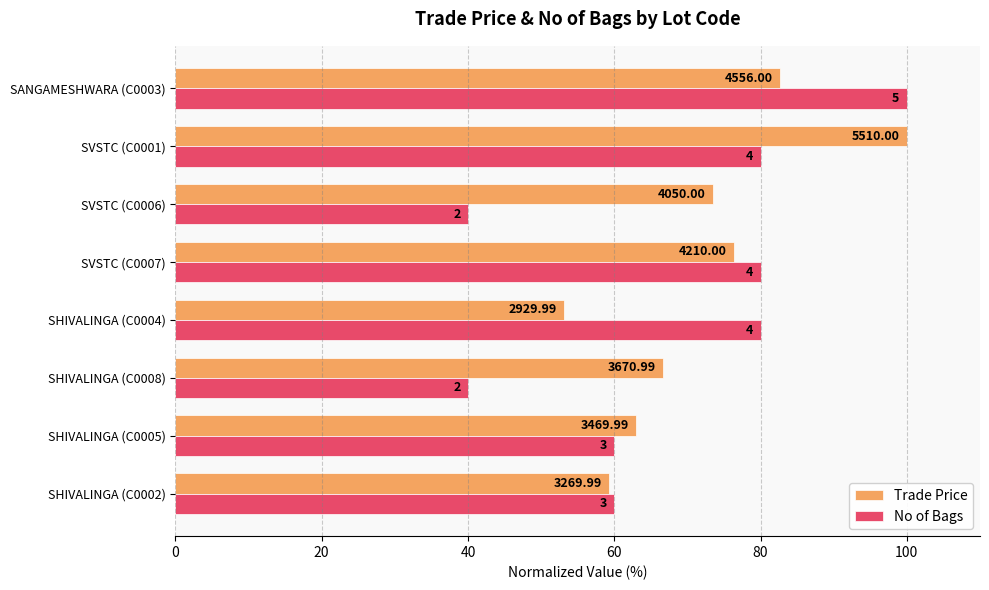

What are all the series names shown in the legend?

Trade Price, No of Bags